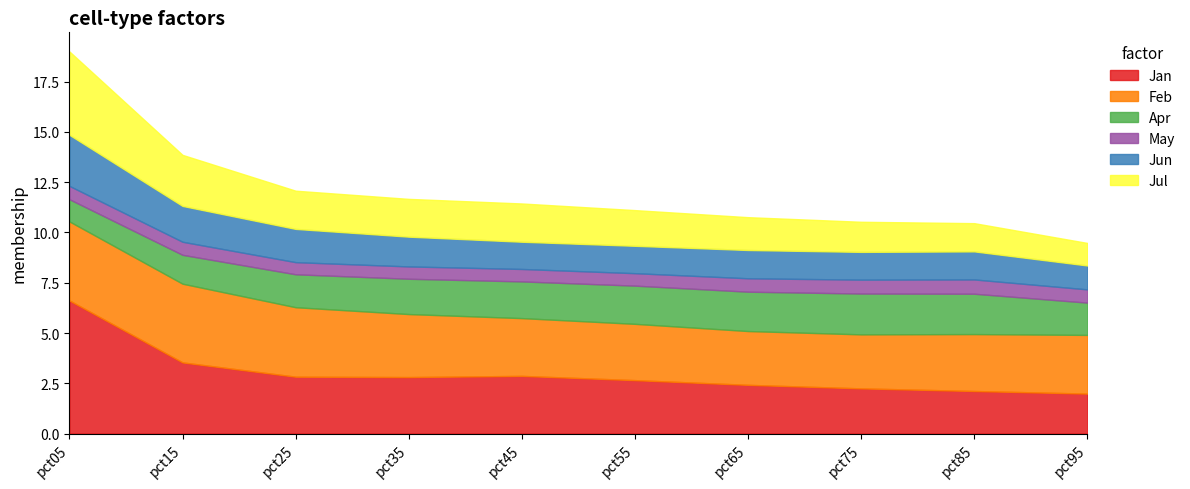

The value of Jan at pct25 is 2.8. True or false?

True